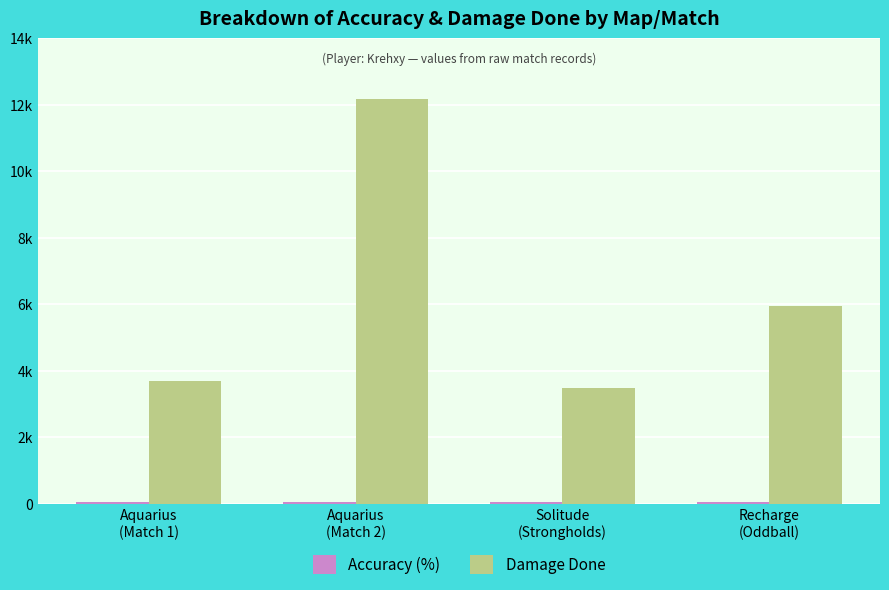

What is the sum of all Accuracy (%) values?

221.2